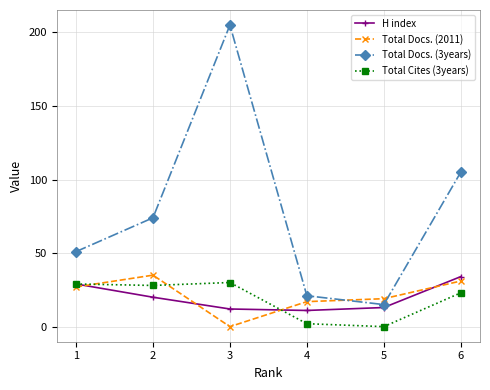

Does the chart display data point markers on the line(s)?

Yes